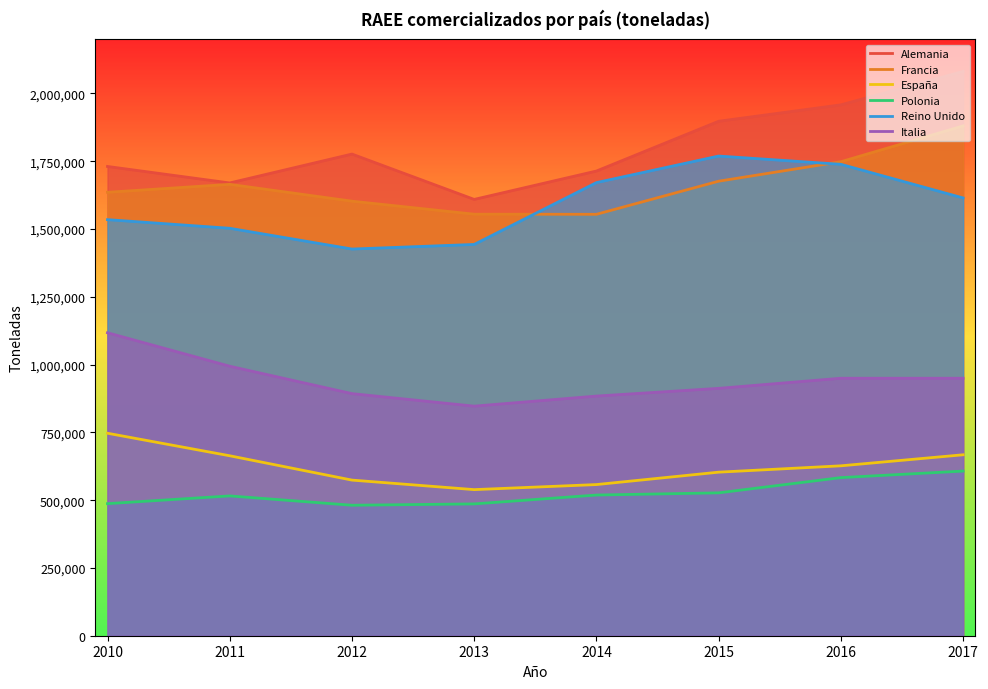

List the labels in order of Reino Unido value, smallest first.

2012, 2013, 2011, 2010, 2017, 2014, 2016, 2015